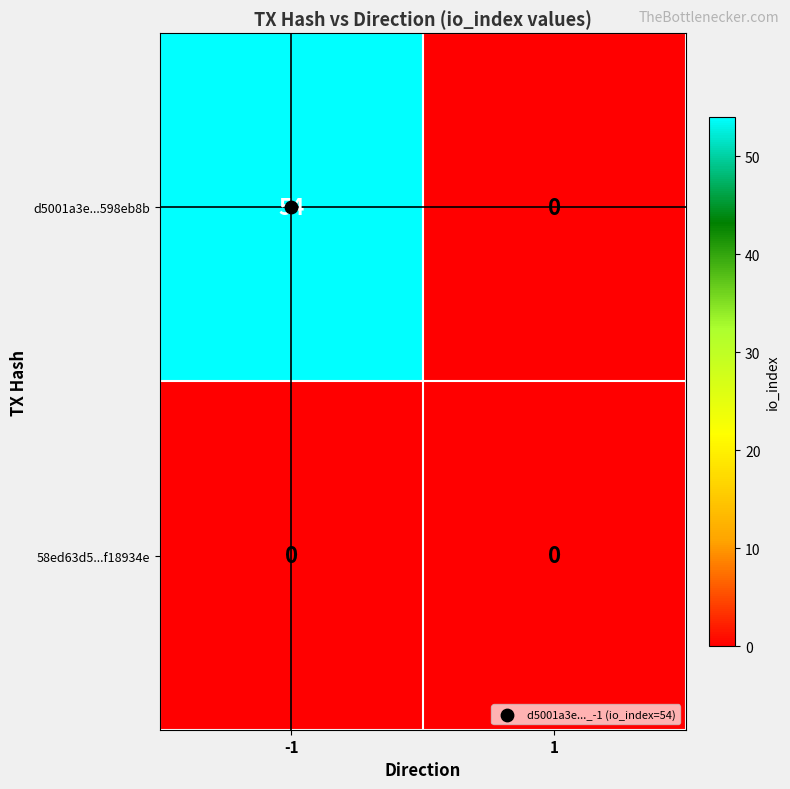

Between -1 and 1, which series saw the biggest shift?

d5001a3e...598eb8b